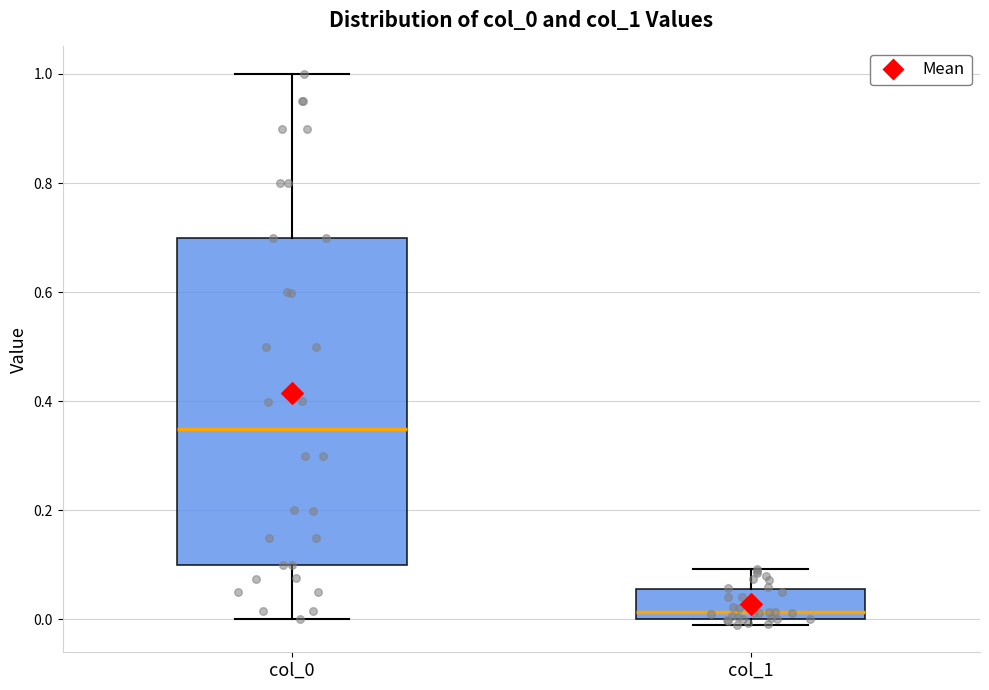

Comparing the boxes themselves (not the whiskers), which one is the tallest?

col_0